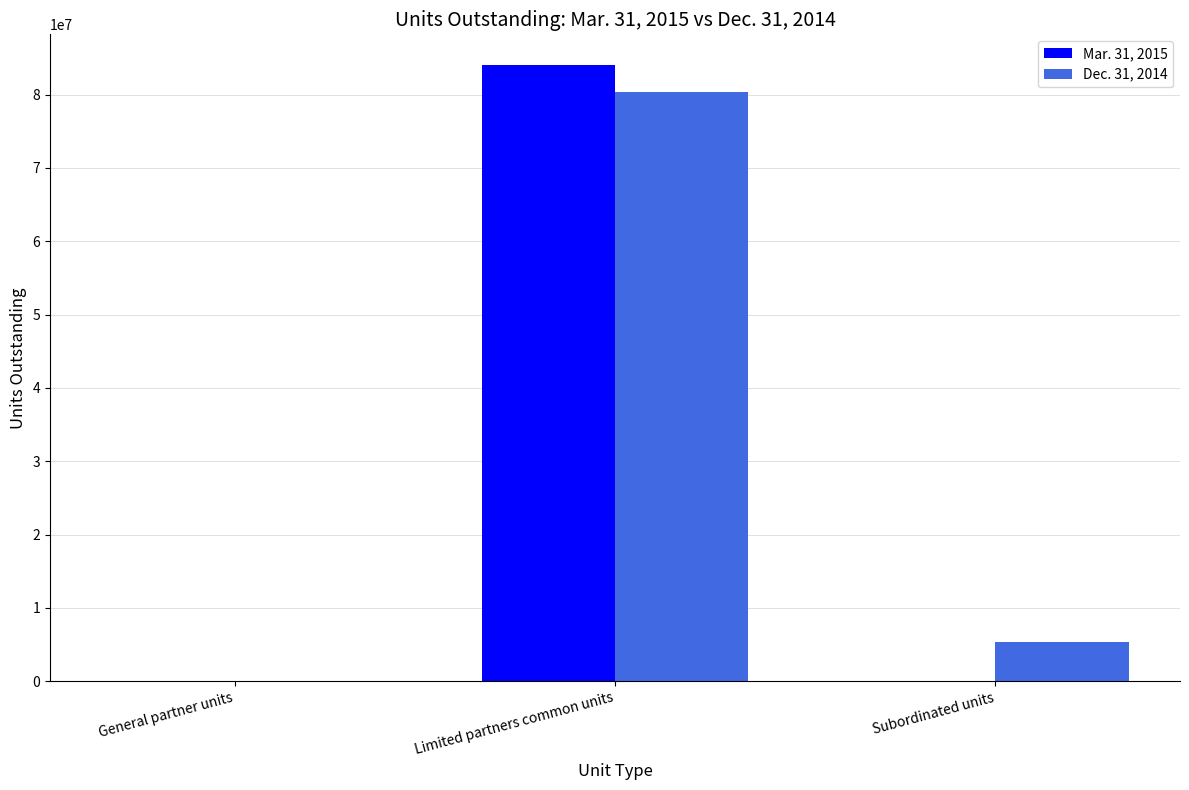

The Dec. 31, 2014 series shows 133433798 at Limited partners common units. True or false?

False